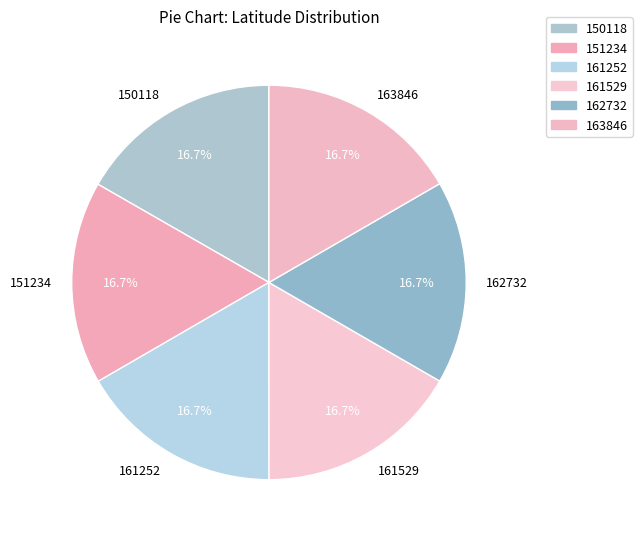

To the nearest percent, what percentage of the pie is 163846?

17%